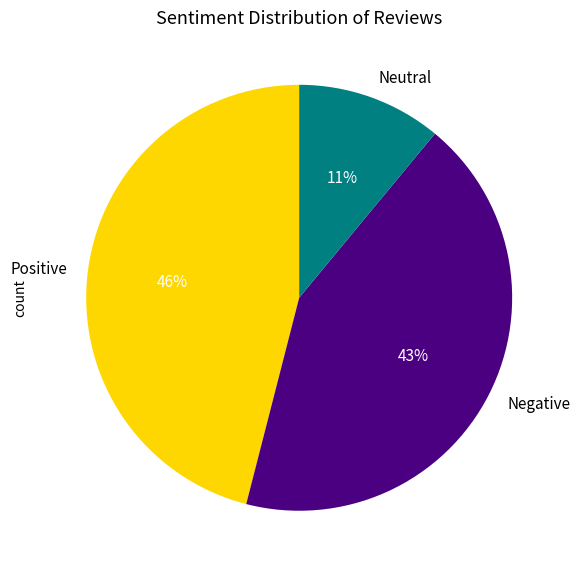

Approximately how many times larger is the value at Negative compared to Positive?

0.9